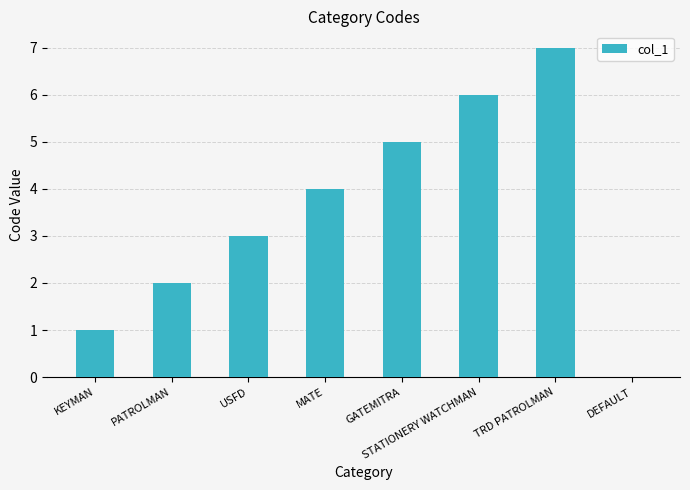

The value at KEYMAN is 1. True or false?

True